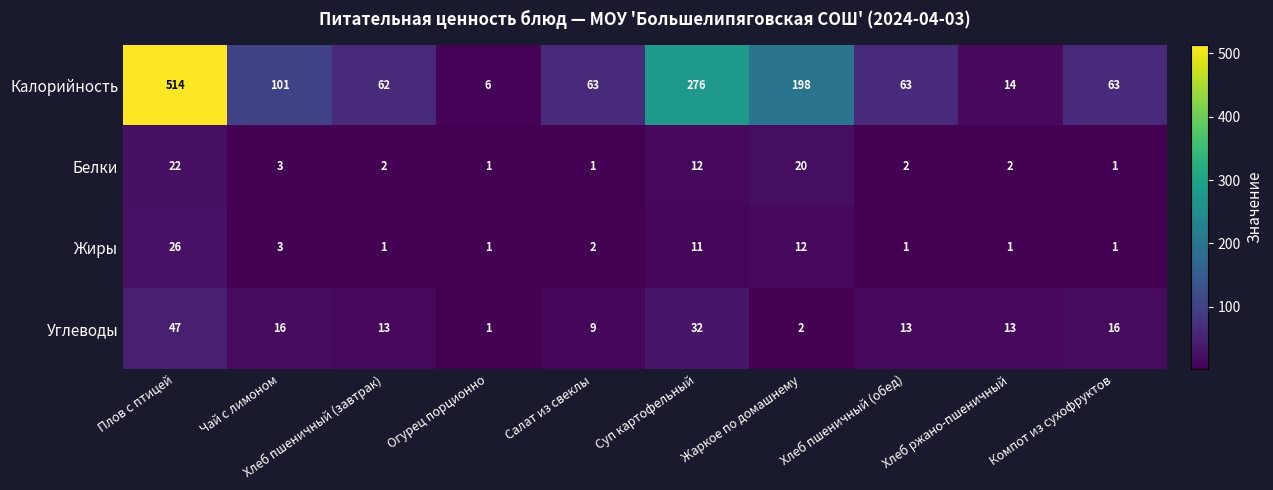

What is the total value across all series at Огурец порционно?

9